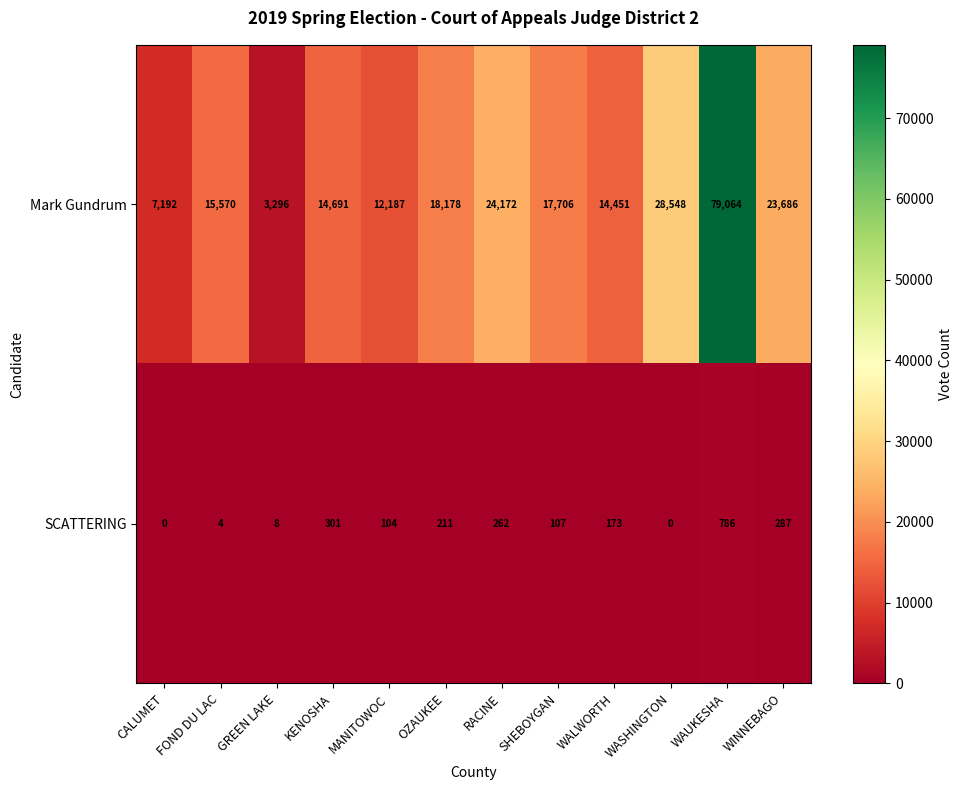

Read the SCATTERING value at MANITOWOC, to the nearest 100.

100